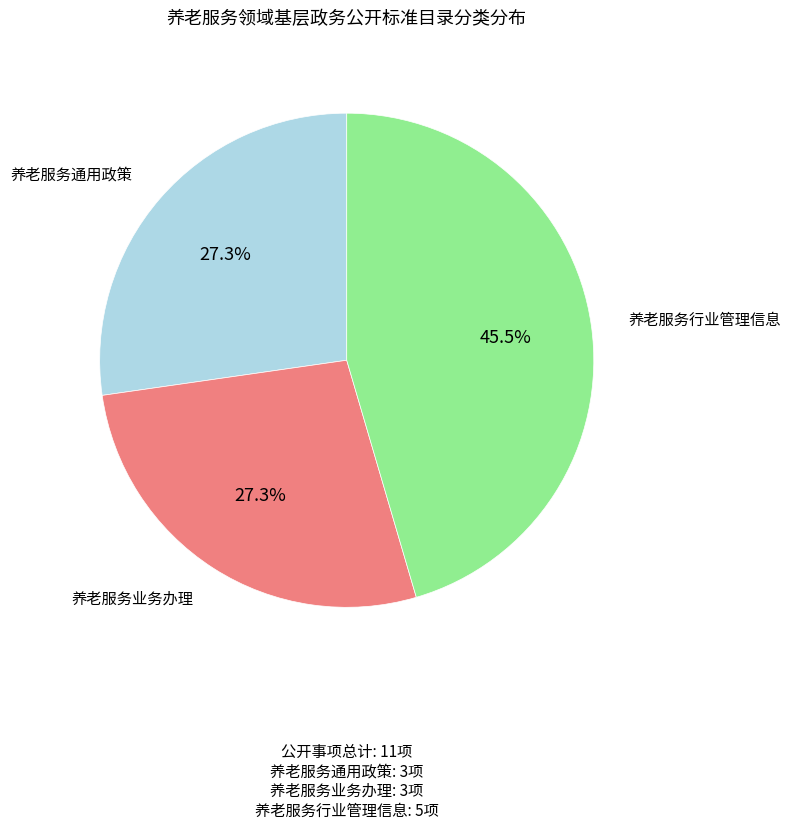

Is there any slice that represents more than half of the pie?

No